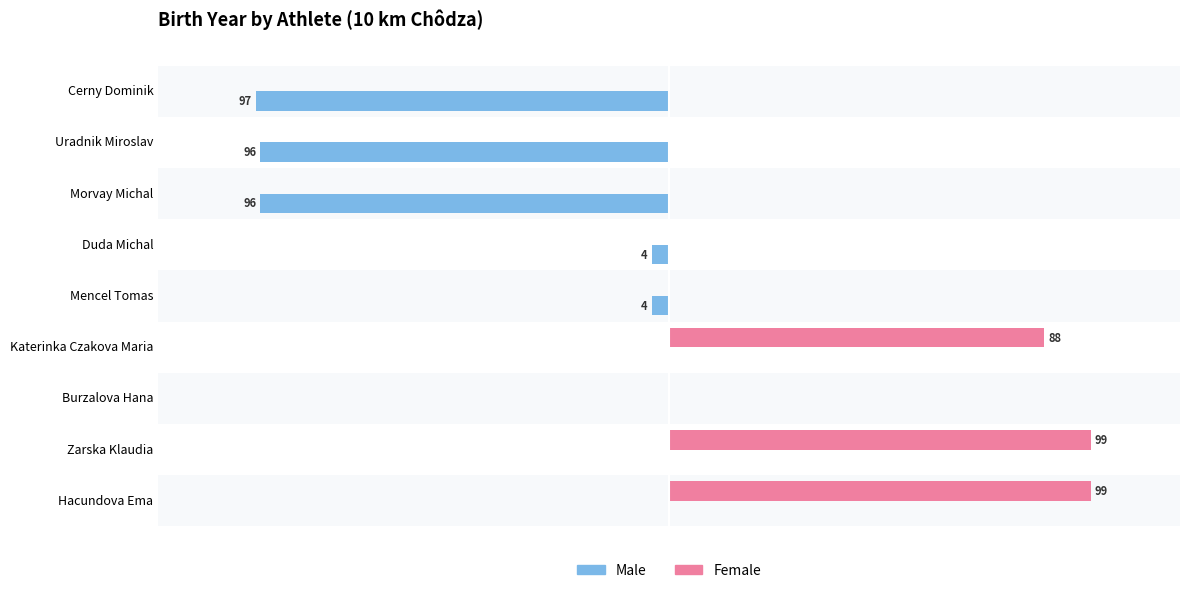

What are all the series names shown in the legend?

Male, Female